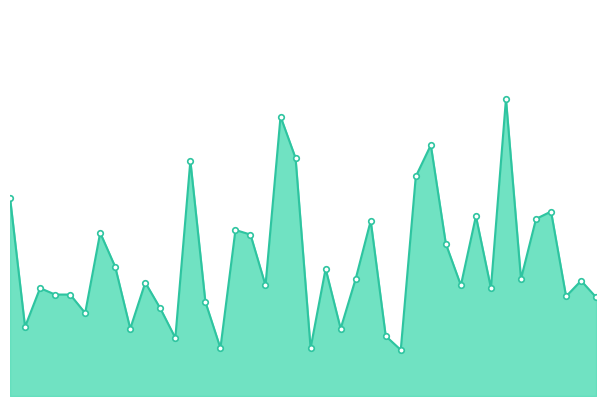

What is the sum of all values?

58.2